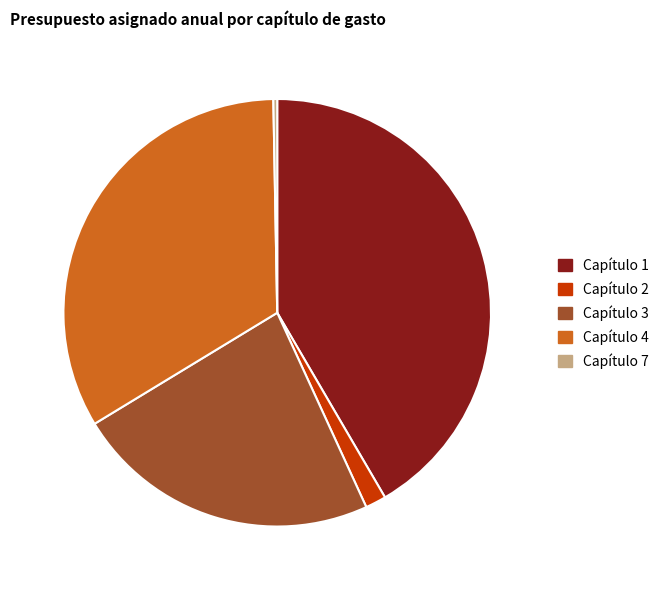

Between Capítulo 4 and Capítulo 1, which is larger?

Capítulo 1